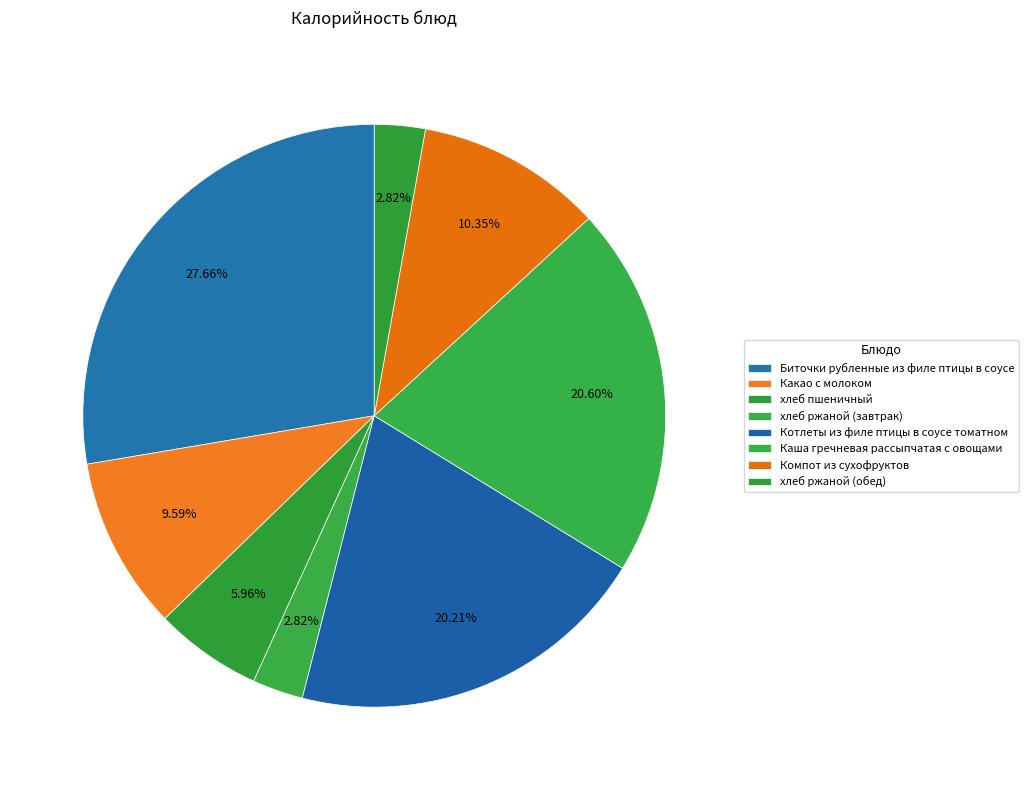

How many segments does this pie chart have?

8